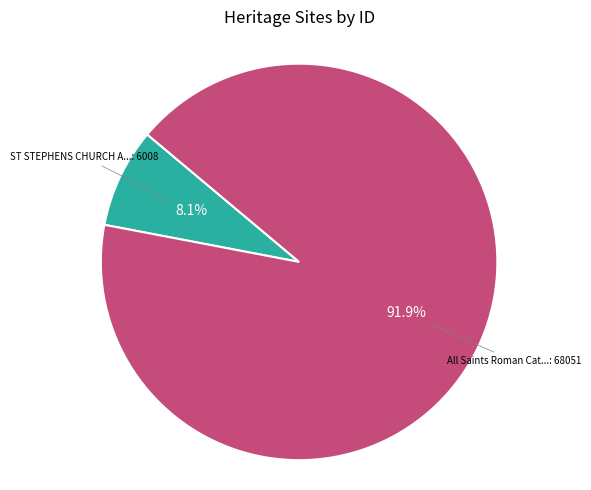

Is there a majority slice in this chart?

Yes